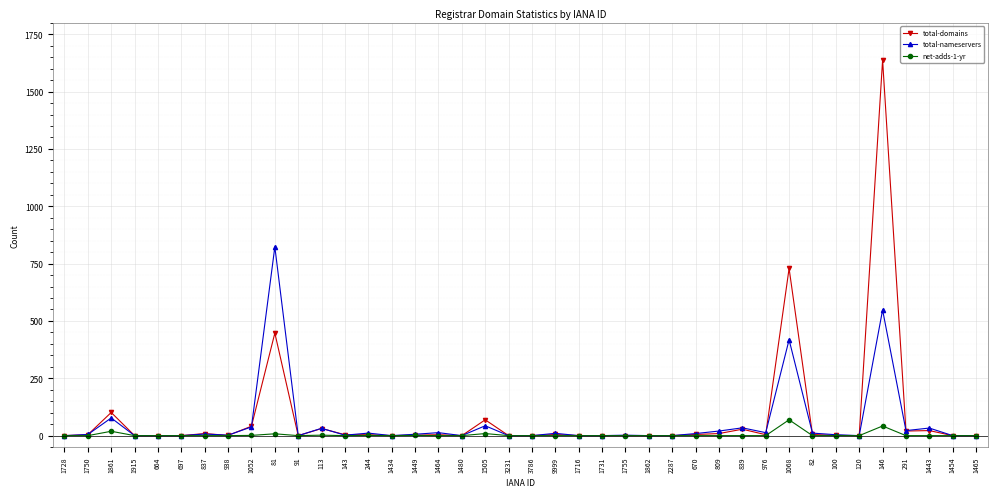

In net-adds-1-yr, how many points are higher than both neighbors (excluding endpoints)?

8